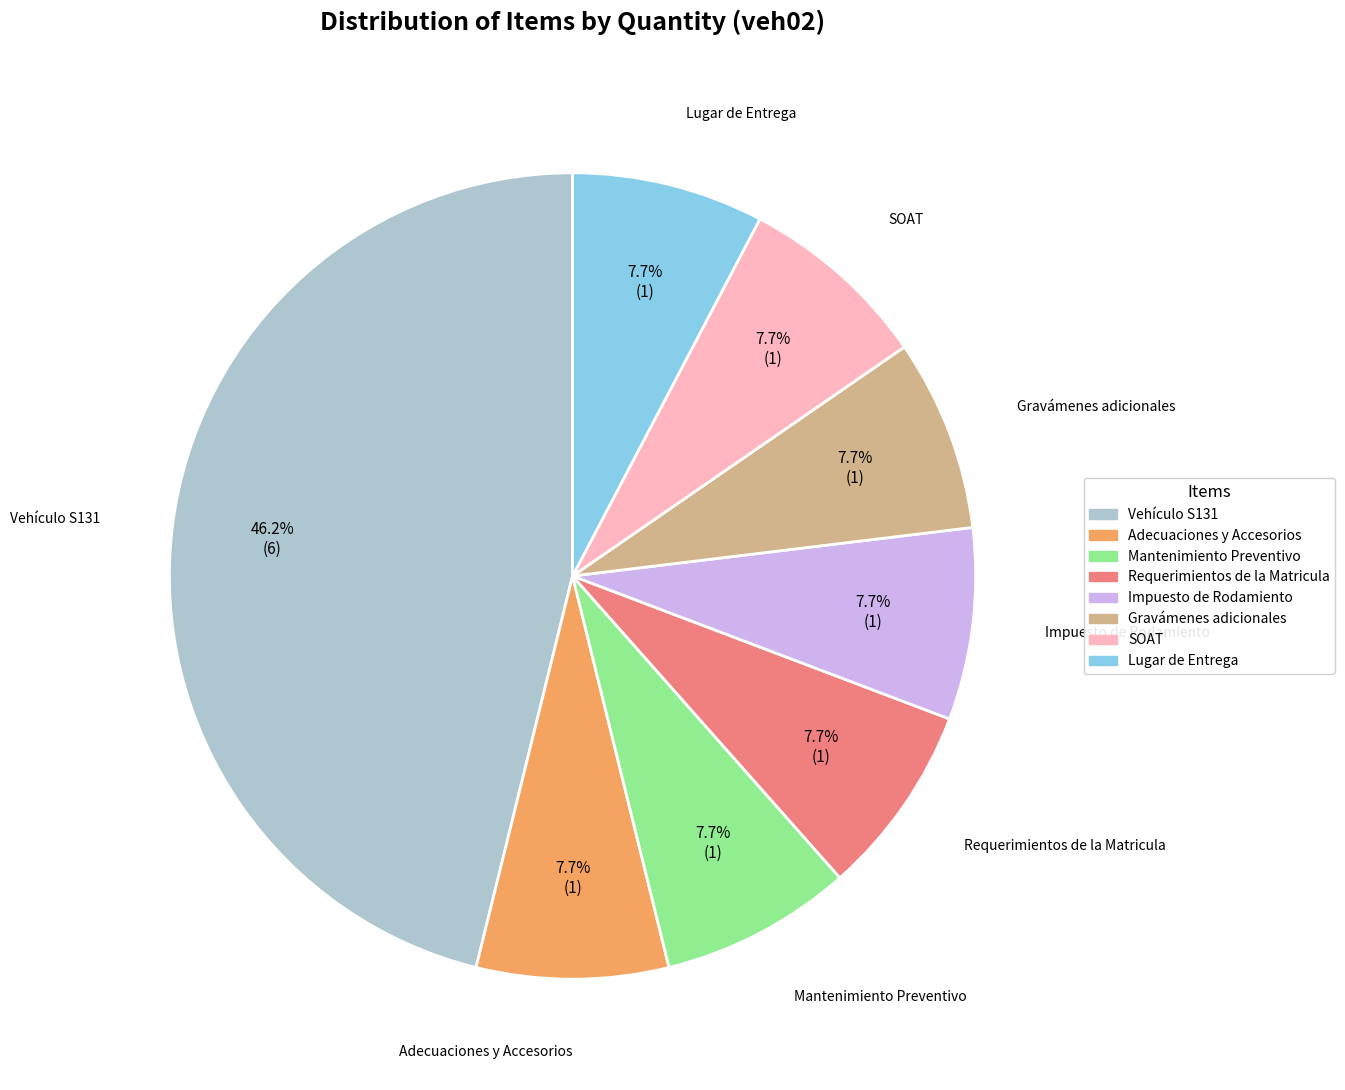

Approximately how many times larger is the value at Adecuaciones y Accesorios compared to Requerimientos de la Matricula?

1.0